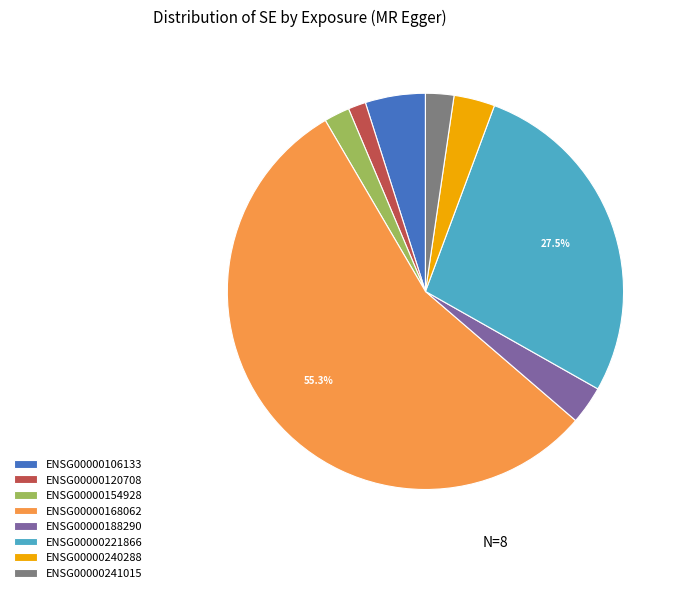

To the nearest percent, what is the average slice percentage?

12%